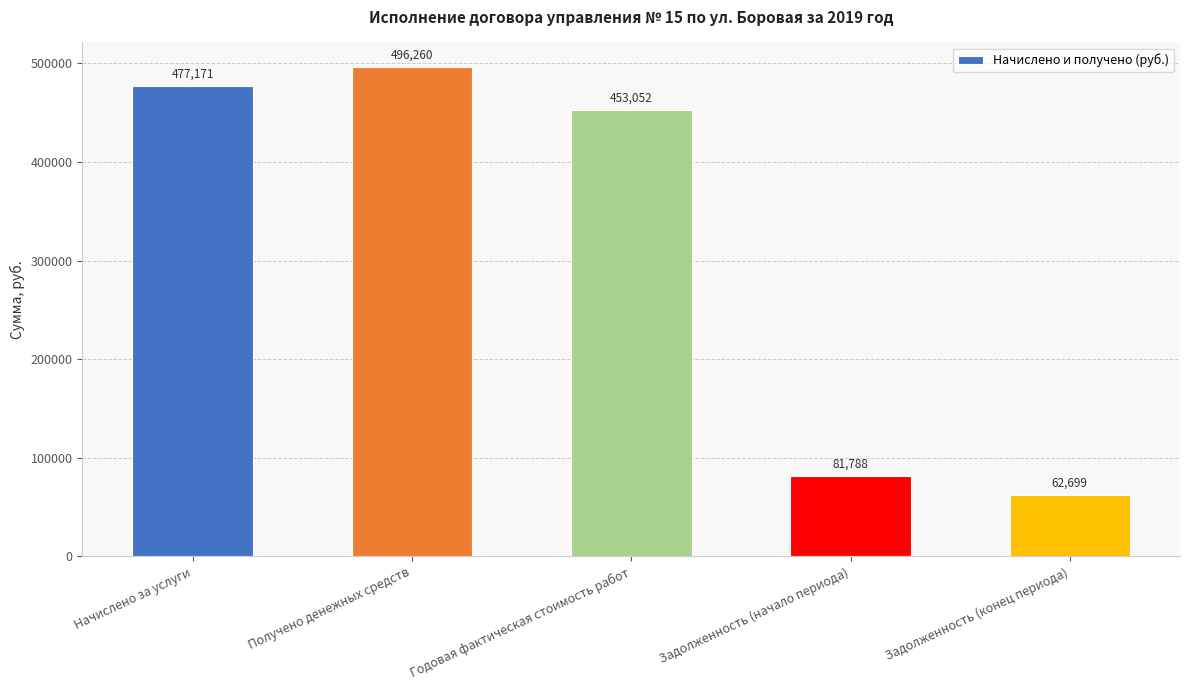

What is the change in value from Начислено за услуги to Задолженность (начало периода)?

-395382.9